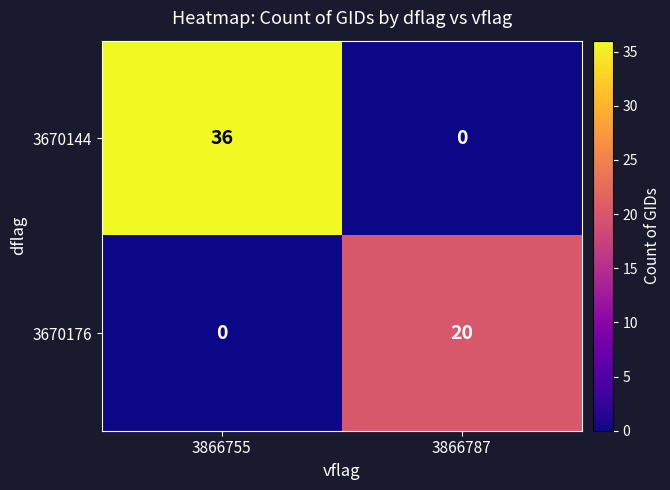

List the series in order of their overall mean, highest first.

3670144, 3670176